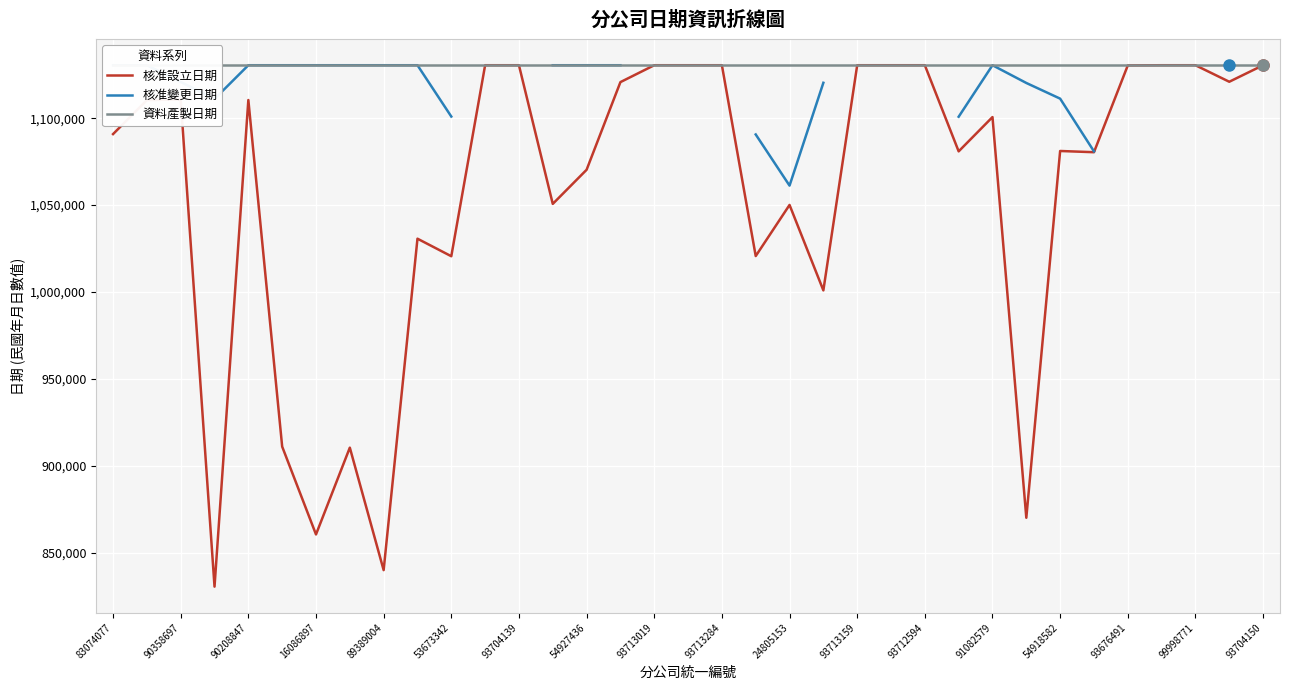

The 核准設立日期 series shows 1427888 at 53673342. True or false?

False